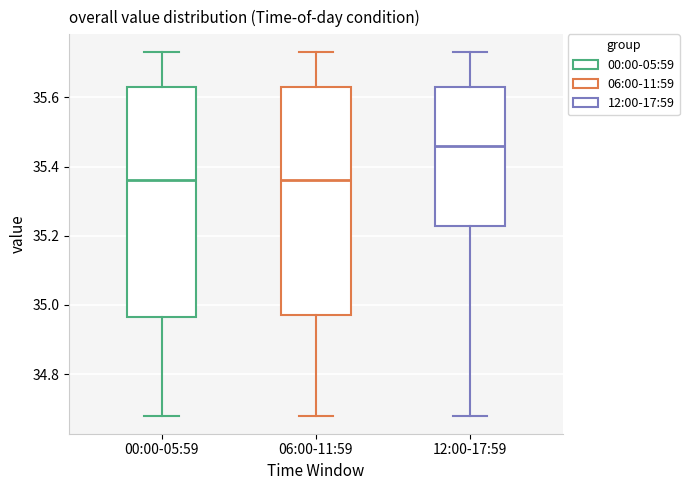

Reading left to right, read every box against the y-axis: the position of its median line, the range the box covers, and the ends of its whiskers. The values are not printed on the chart, so give them approximately, as read against the axis.

00:00-05:59: median 35.36, box 34.96 to 35.64, whiskers 34.68 to 35.74
06:00-11:59: median 35.36, box 34.98 to 35.64, whiskers 34.68 to 35.74
12:00-17:59: median 35.46, box 35.22 to 35.64, whiskers 34.68 to 35.74